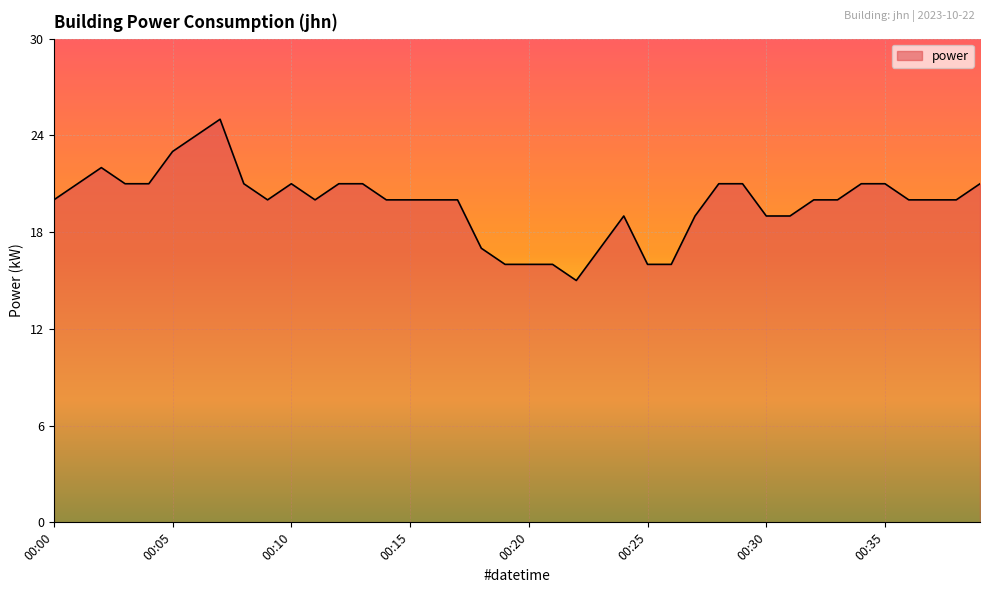

Count the number of categories in the chart.

40